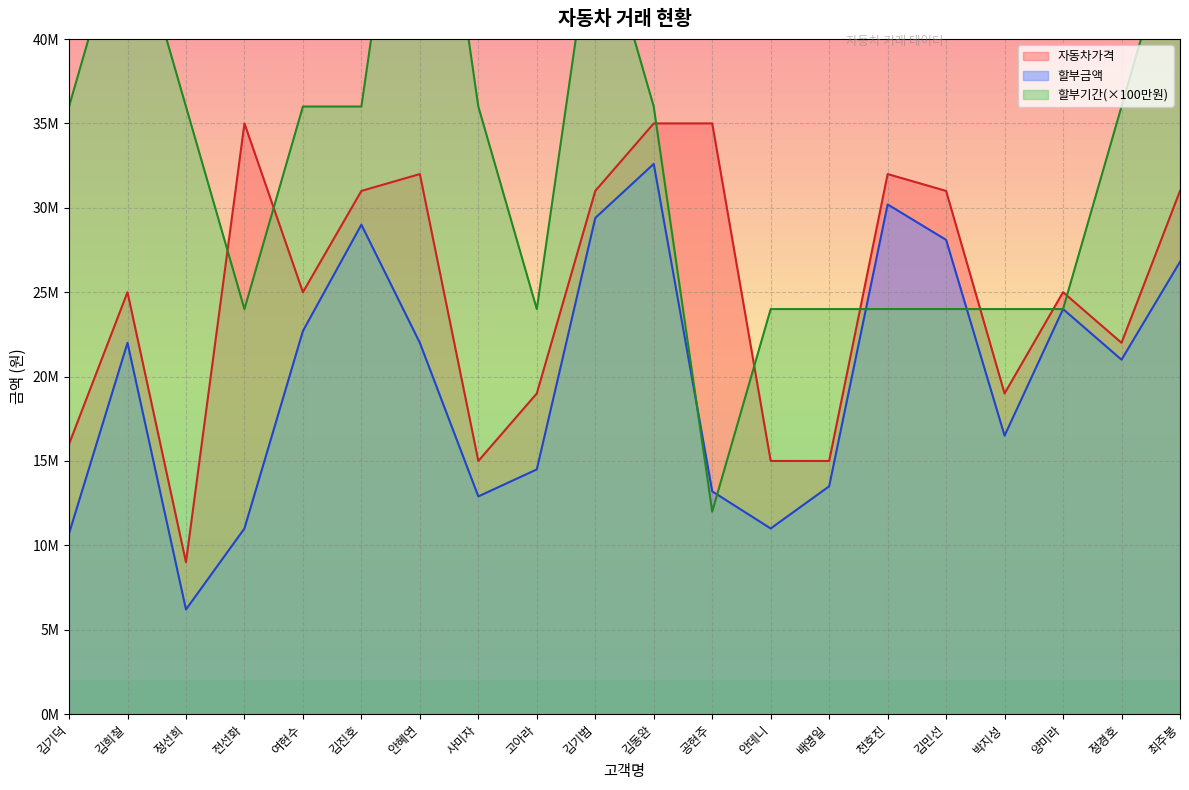

What is the label of the 16th point from the right?

여현수